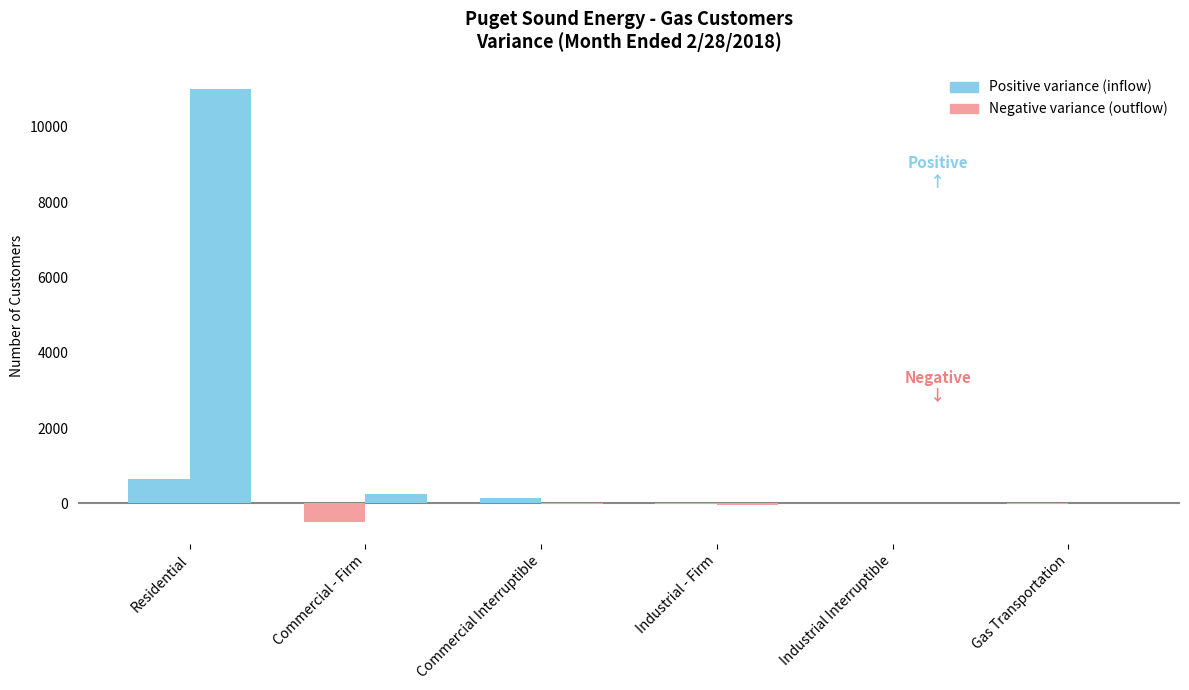

Count the number of categories in the chart.

6